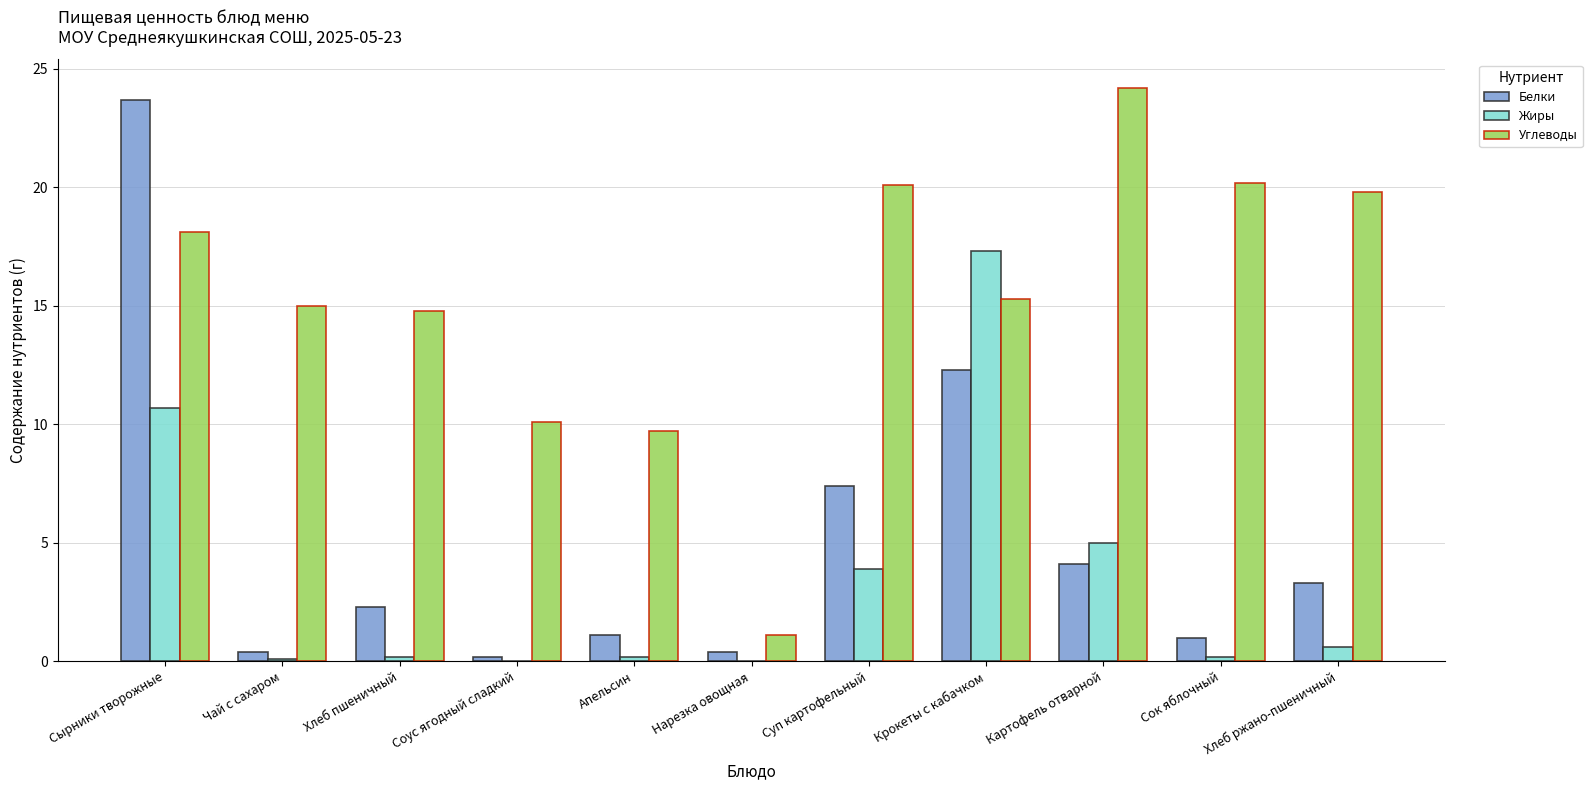

What are all the series names shown in the legend?

Белки, Жиры, Углеводы